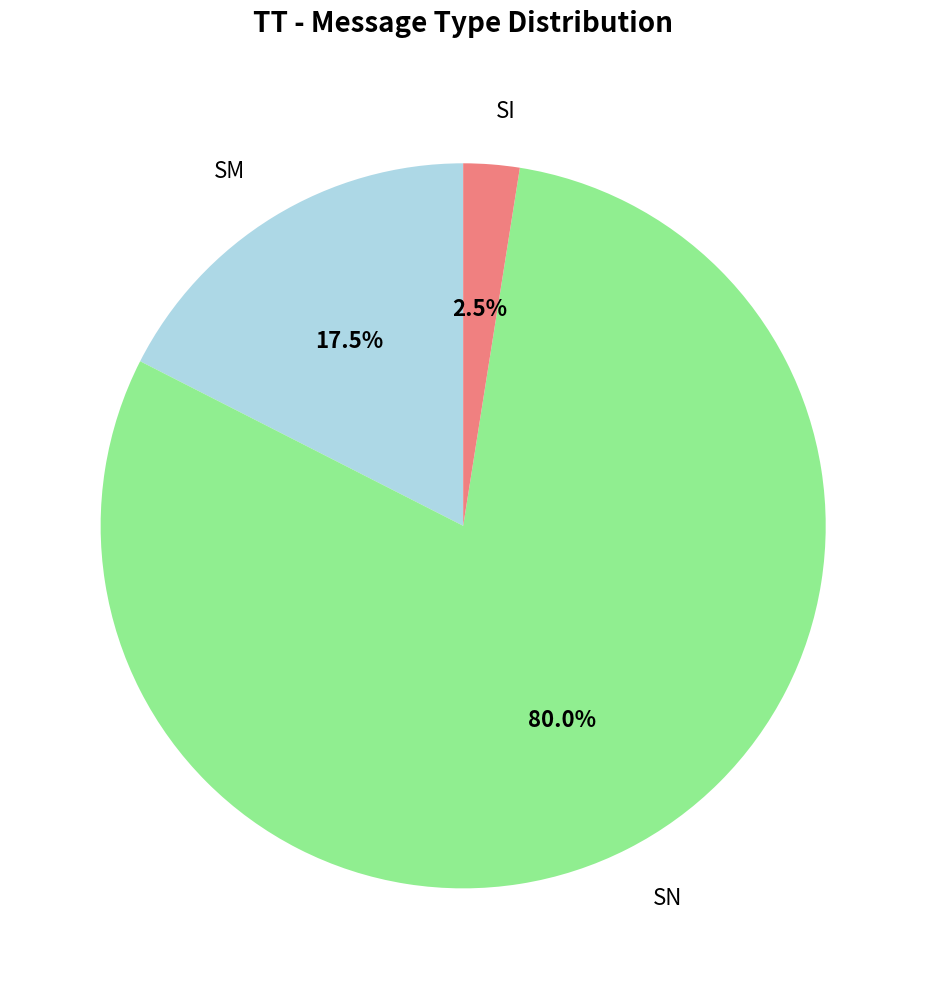

To the nearest percent, what is the average slice percentage?

33%